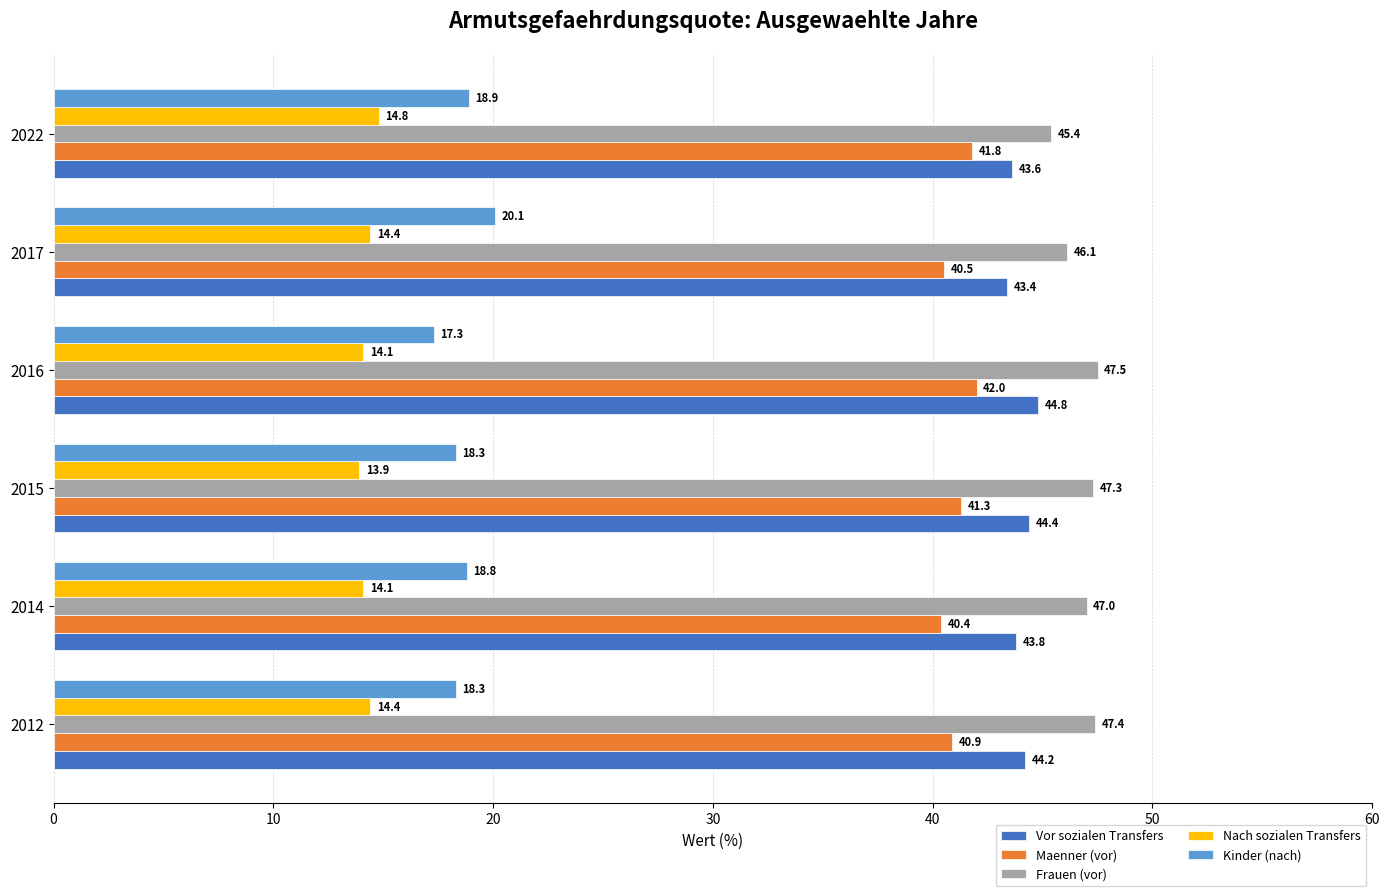

List the series in order of their peak value, lowest first.

Nach sozialen Transfers, Kinder (nach), Maenner (vor), Vor sozialen Transfers, Frauen (vor)